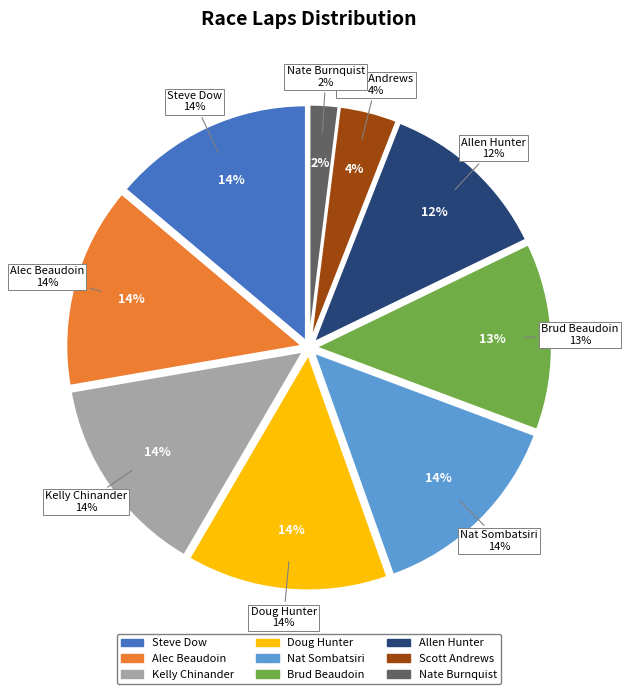

Combined, what portion of the pie is Kelly Chinander and Brud Beaudoin?

26.7%